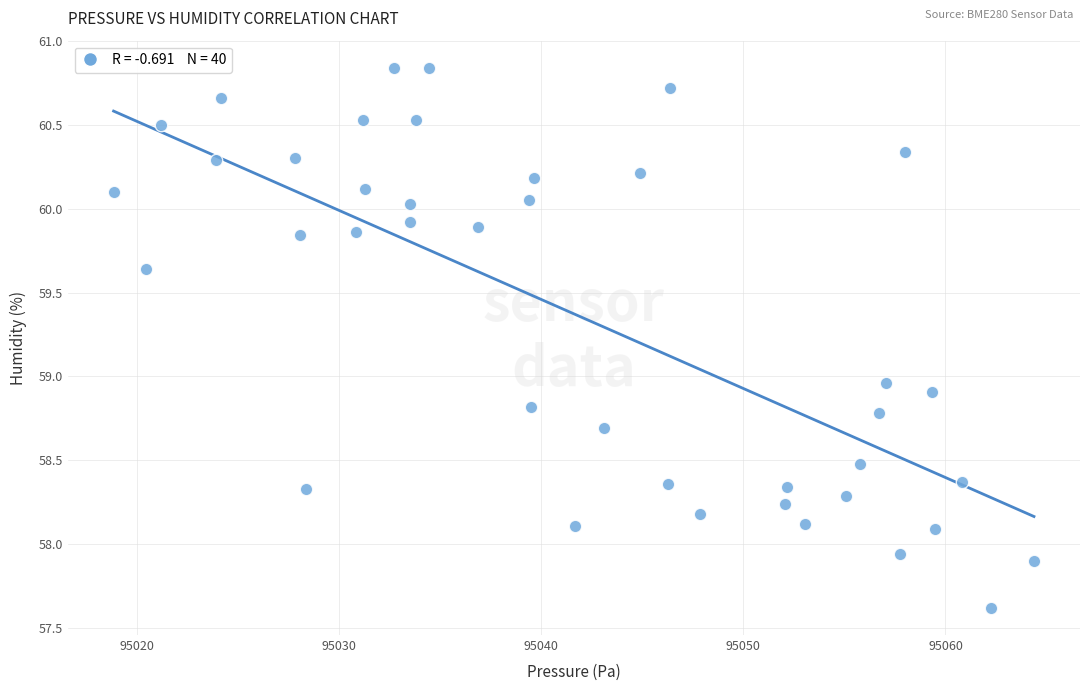

What is the range of Y values (max minus min)?

3.2